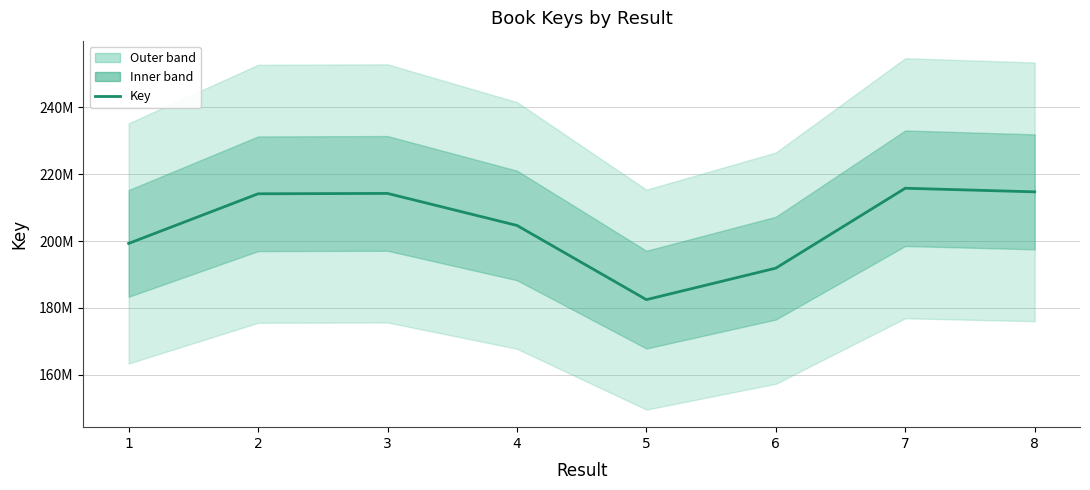

What value does the data have at 4?

204659789